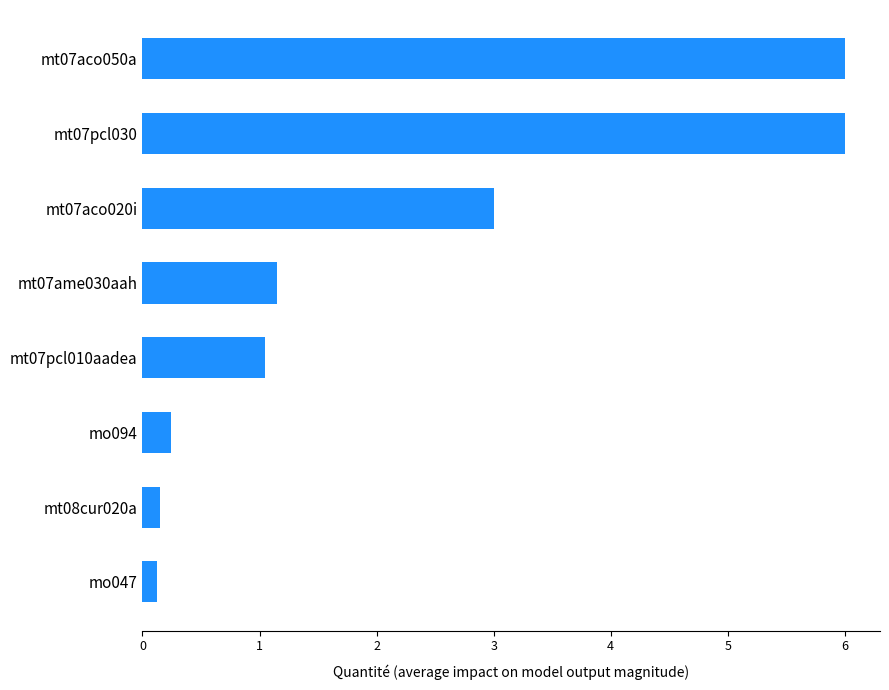

How many data points are above 1?

5